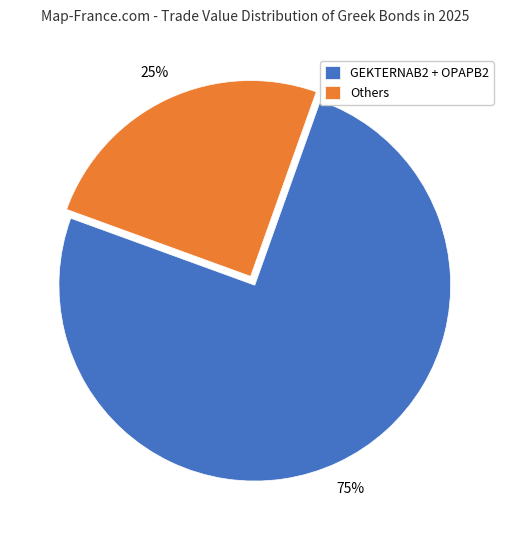

To the nearest percent, what is the difference between the GEKTERNAB2 + OPAPB2 and Others slice percentages?

50%